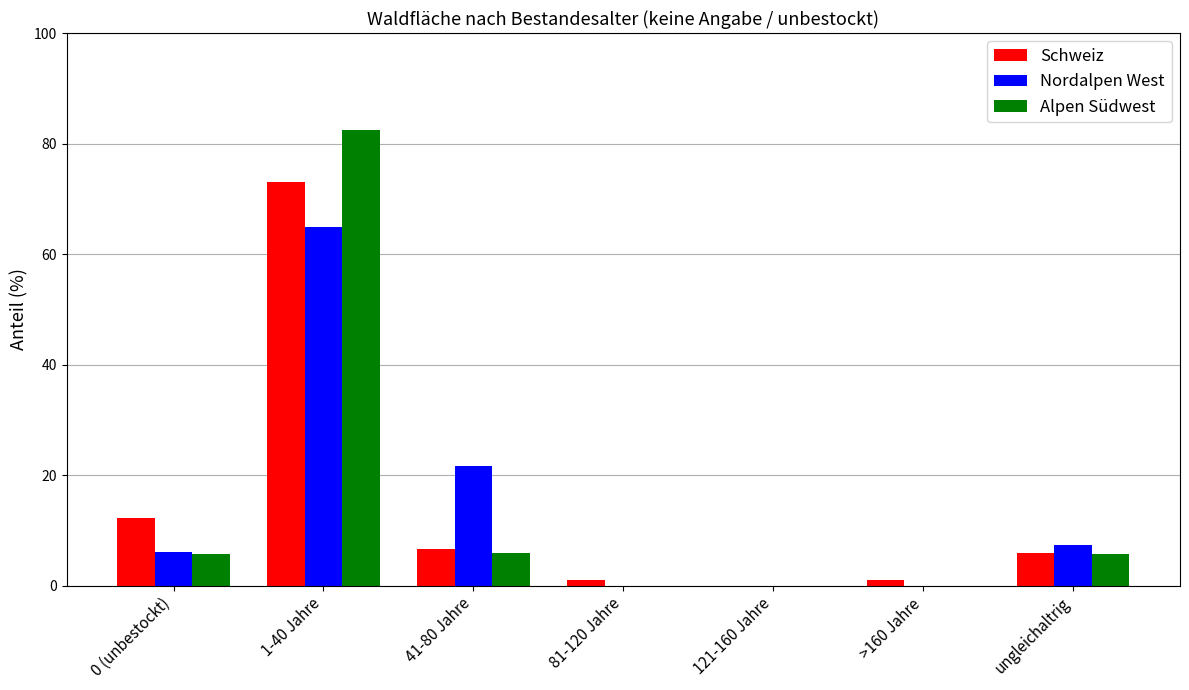

At which category is the sum across all series the highest?

1-40 Jahre